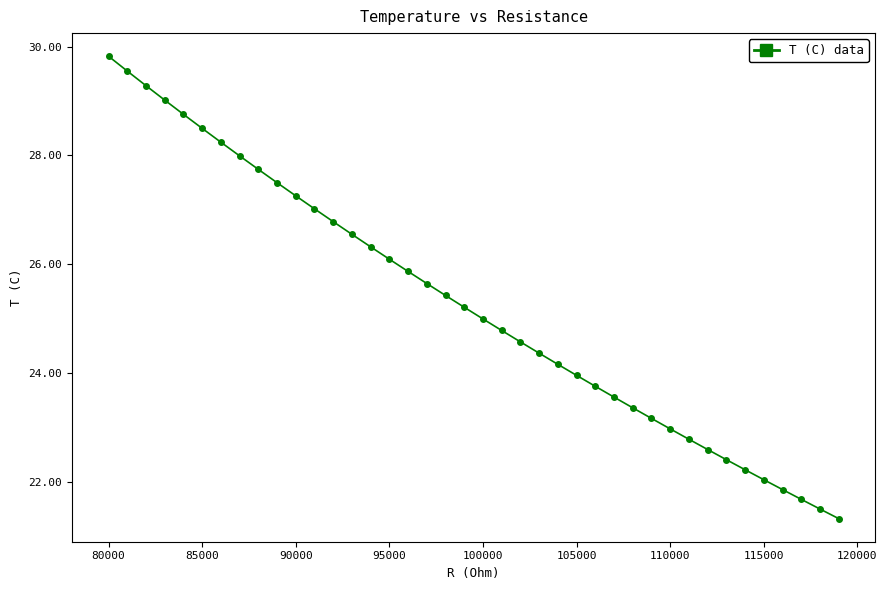

How many series are shown in this chart?

1